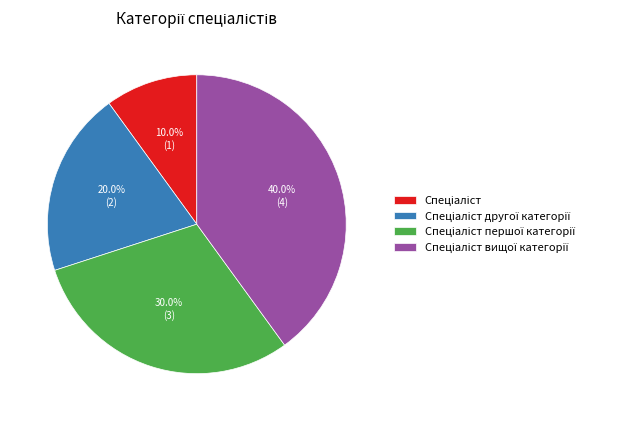

Does any single category account for the majority?

No